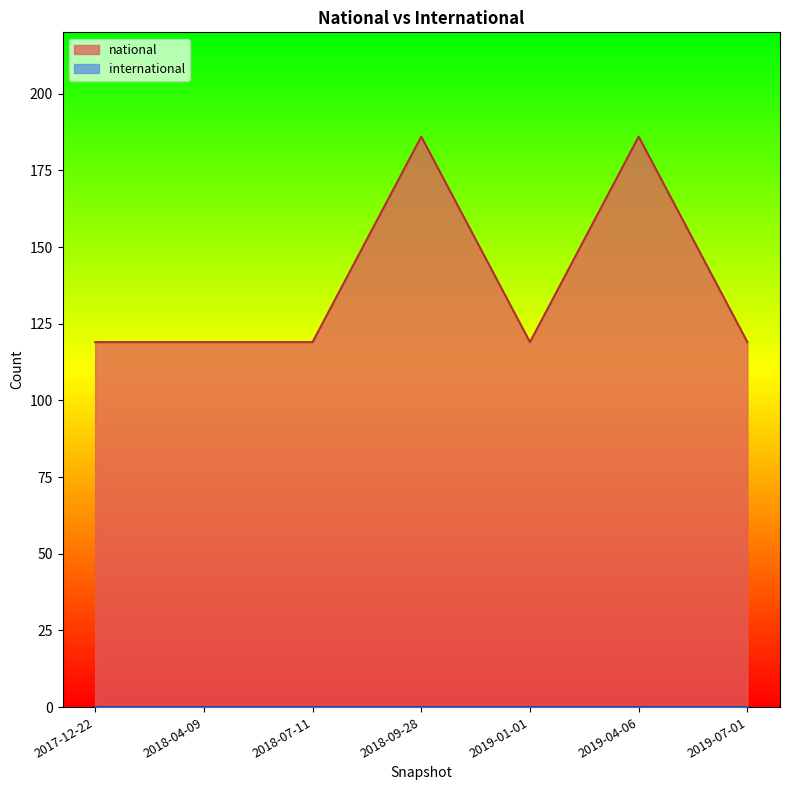

Reading left to right, transcribe all the data shown in this chart.

2017-12-22=119	2018-04-09=119	2018-07-11=119	2018-09-28=186	2019-01-01=119	2019-04-06=186	2019-07-01=119